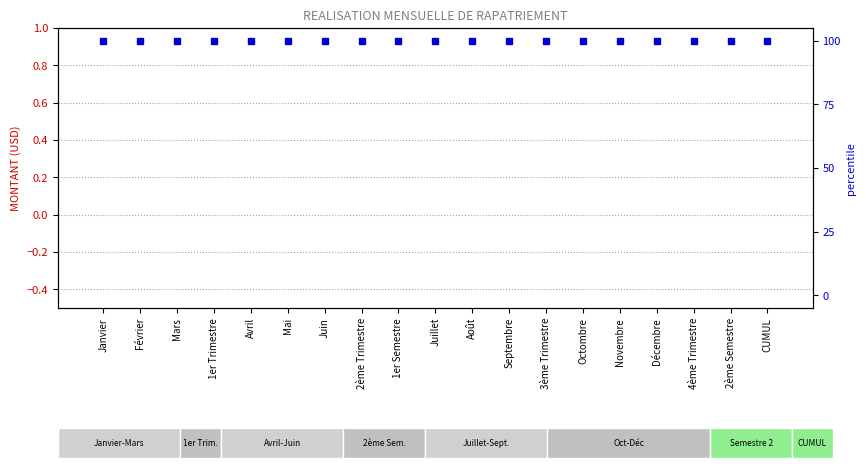

Which series has the widest spread of values?

MONTANT (USD)